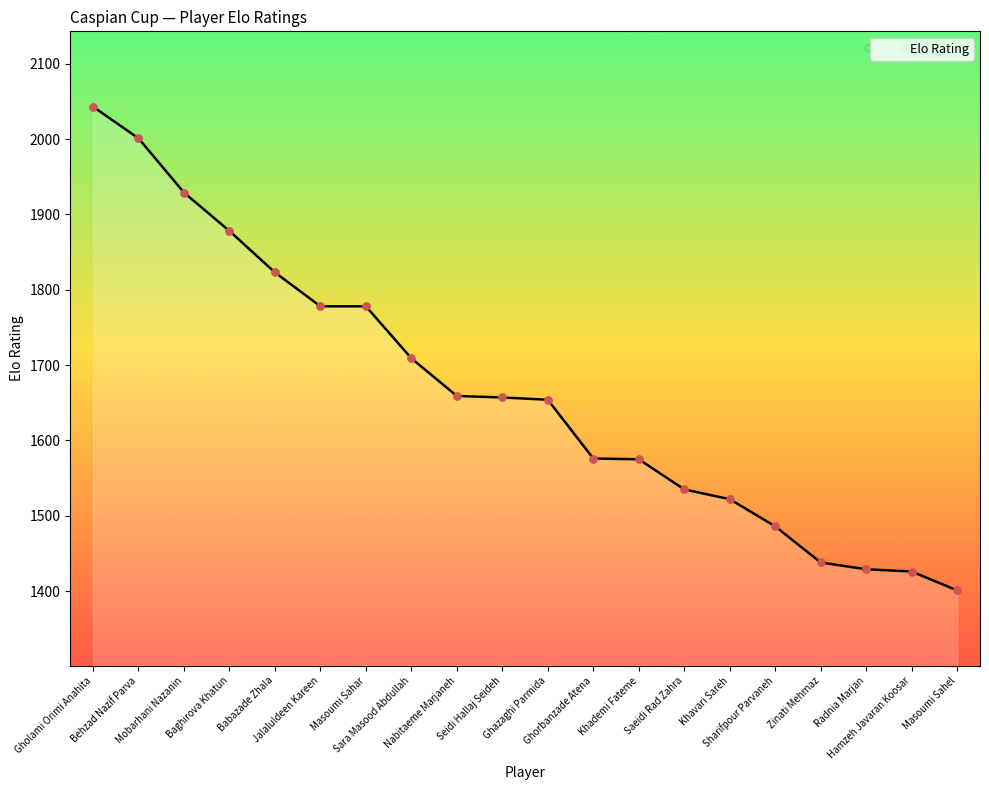

Between Gholami Orimi Anahita and Khavari Sareh, which is larger?

Gholami Orimi Anahita